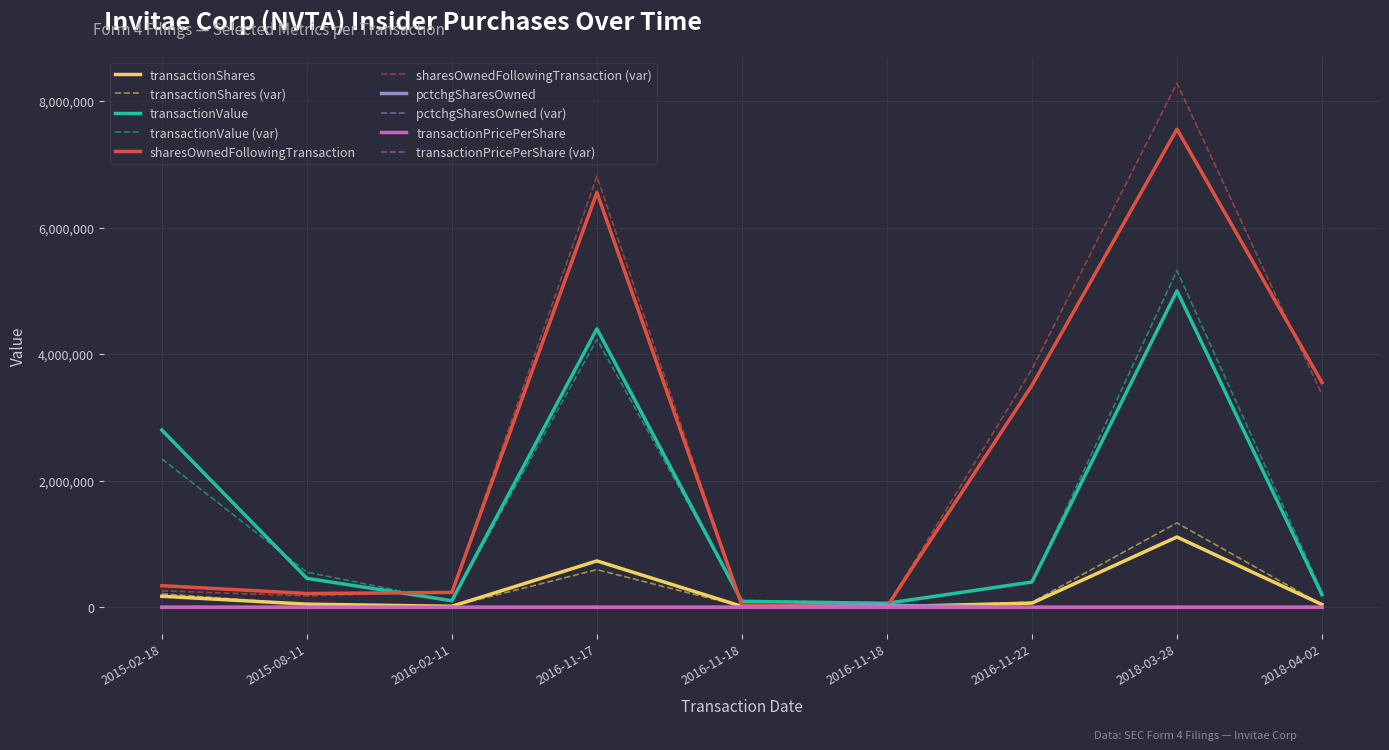

What is the sum of the sharesOwnedFollowingTransaction values at 2016-11-18 and 2018-04-02?

3584928.0